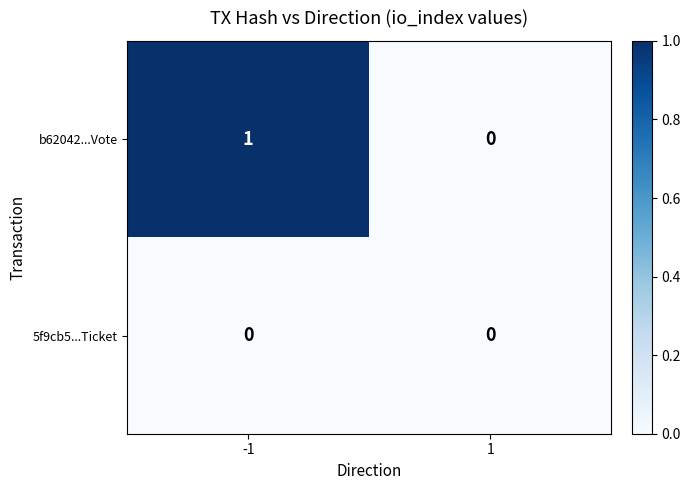

At -1, list the series in order from largest to smallest.

b62042...Vote, 5f9cb5...Ticket